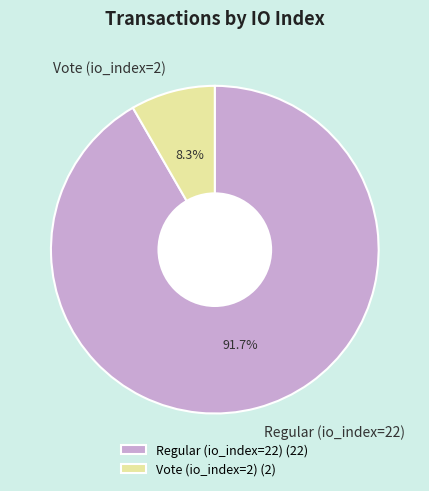

To the nearest percent, what is the difference between the Regular (io_index=22) and Vote (io_index=2) slice percentages?

83%